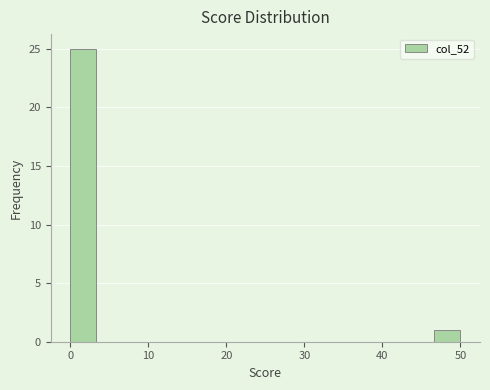

Around what value on the x-axis is the tallest bar? Give the approximate position of its centre, as read against the axis.

2